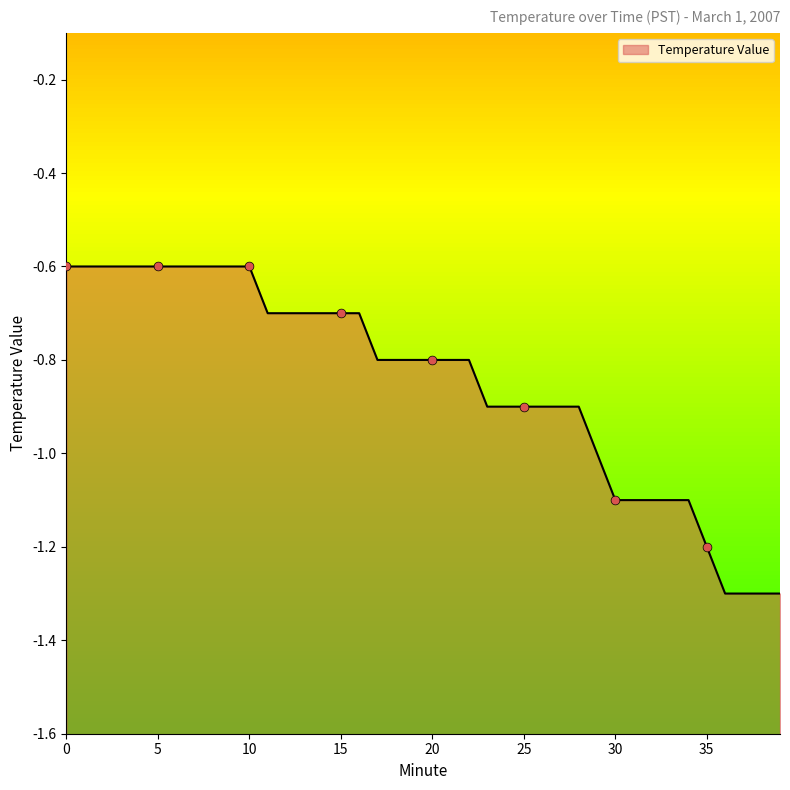

Between 28 and 26, which is larger?

28